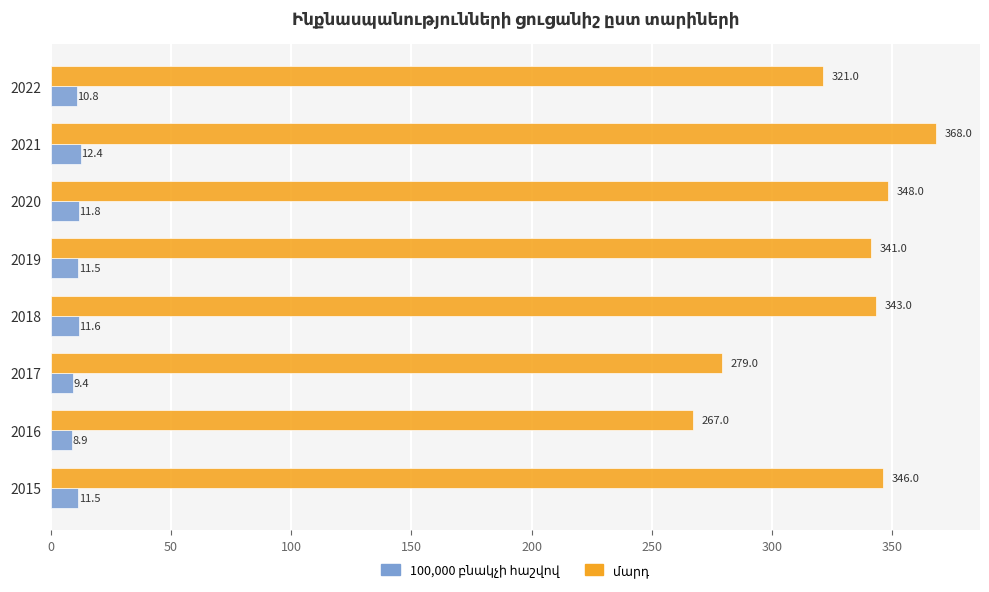

At how many categories does at least one series exceed 118?

8